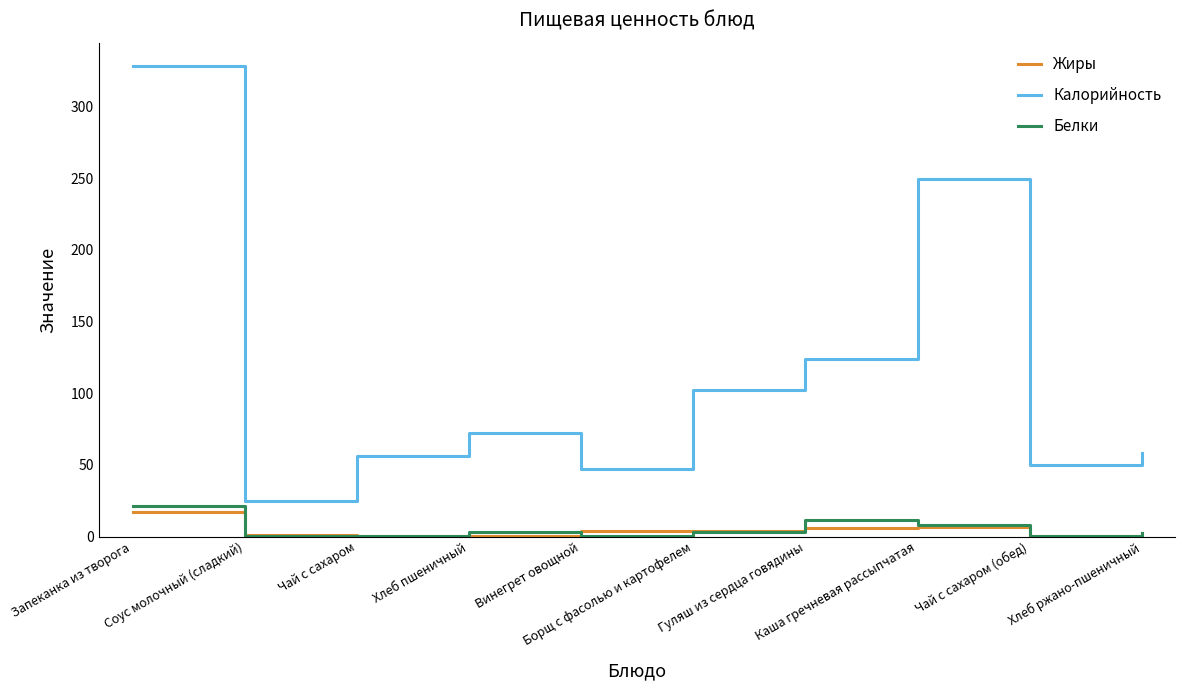

Is it true that Калорийность equals 25.0 at Соус молочный (сладкий)?

True